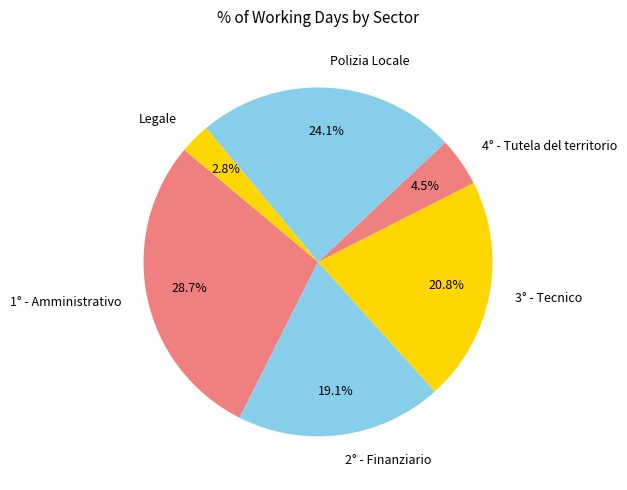

To the nearest percent, what is the average slice percentage?

17%